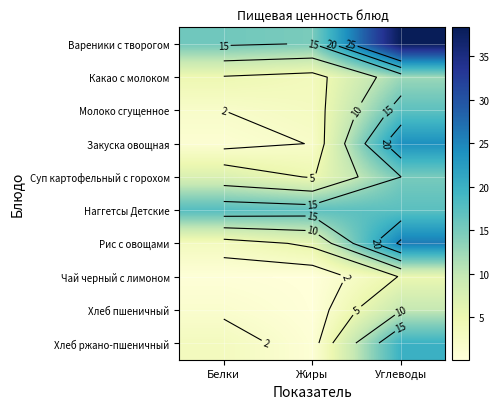

Count the number of categories in the chart.

3